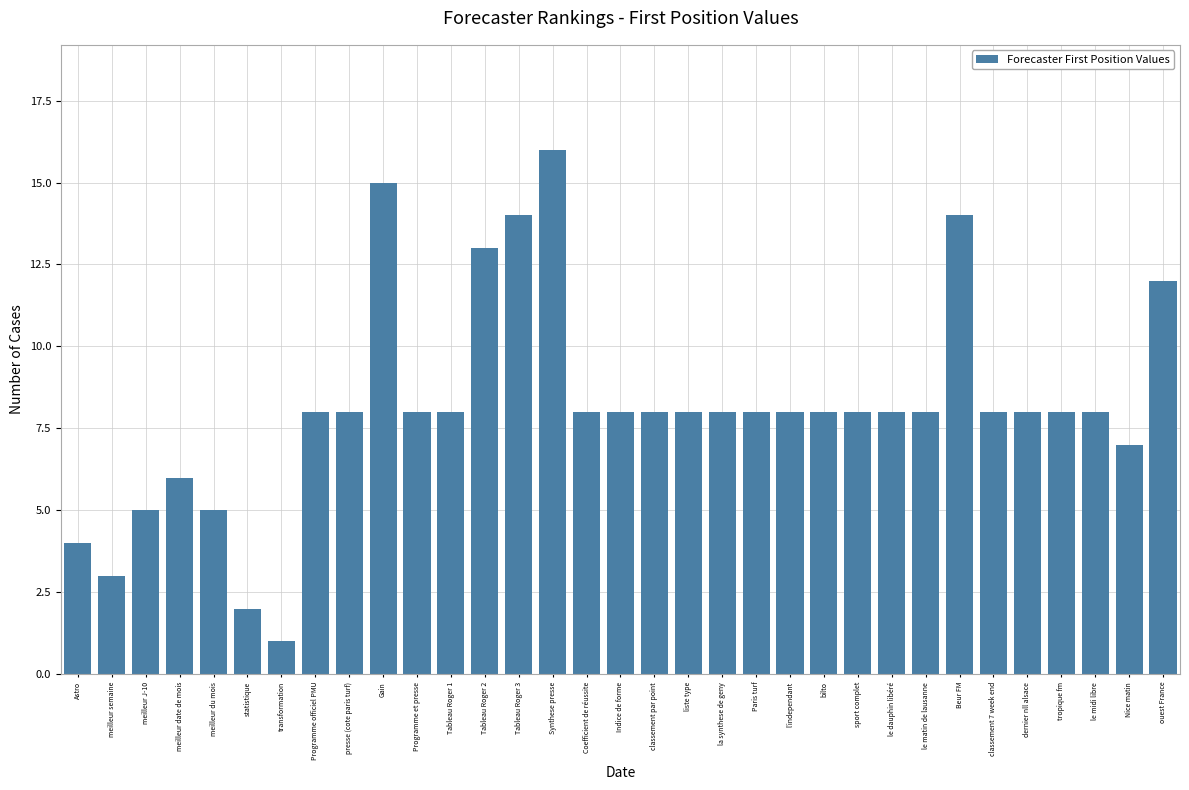

What is the smallest value displayed?

1